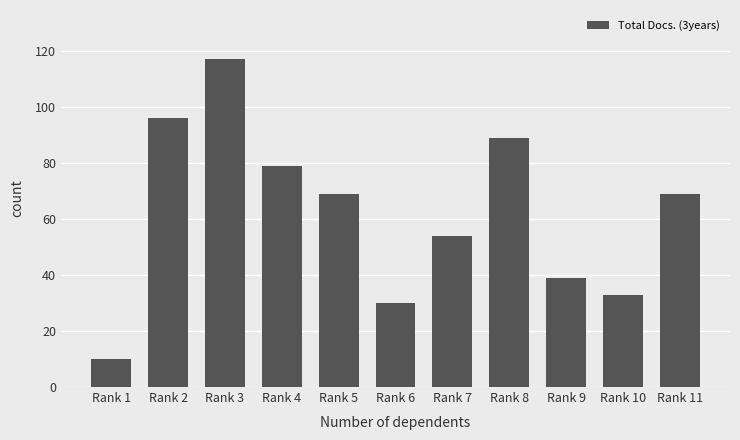

What is the difference between the maximum and minimum values?

107